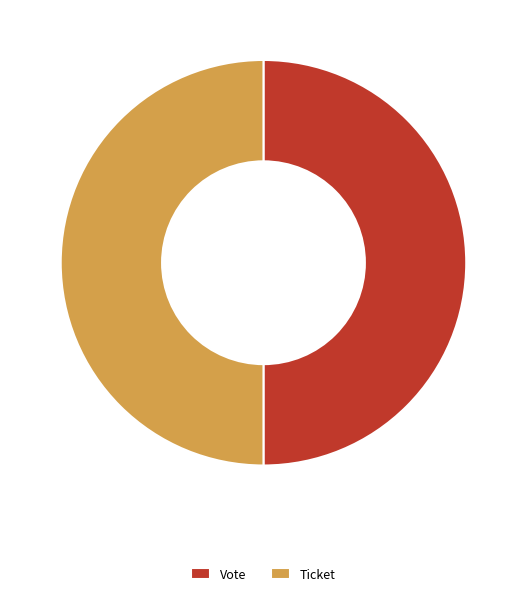

True or false: Ticket accounts for 50% of the total.

True